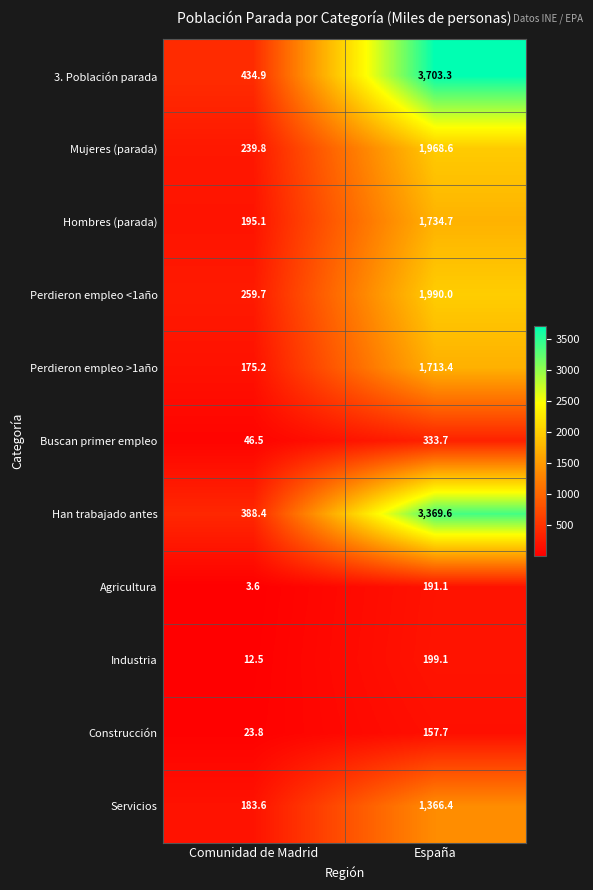

How many data points does each series have?

2